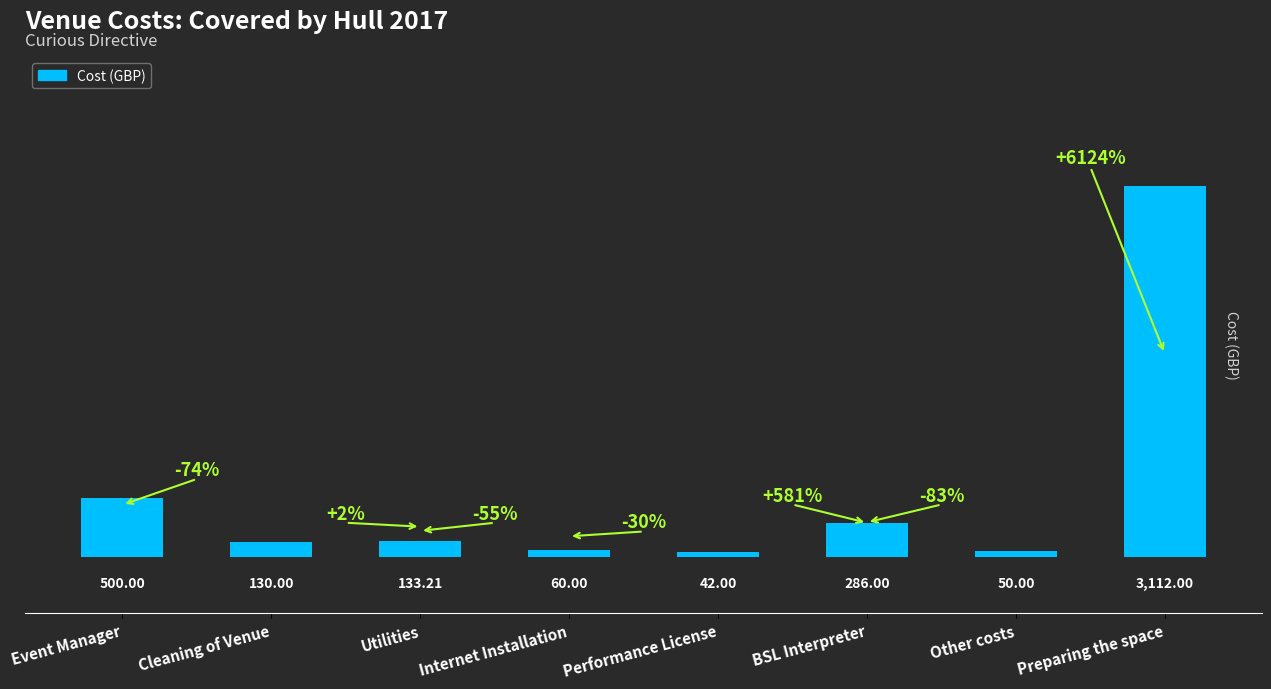

Which label corresponds to the largest value in the chart?

Preparing the space